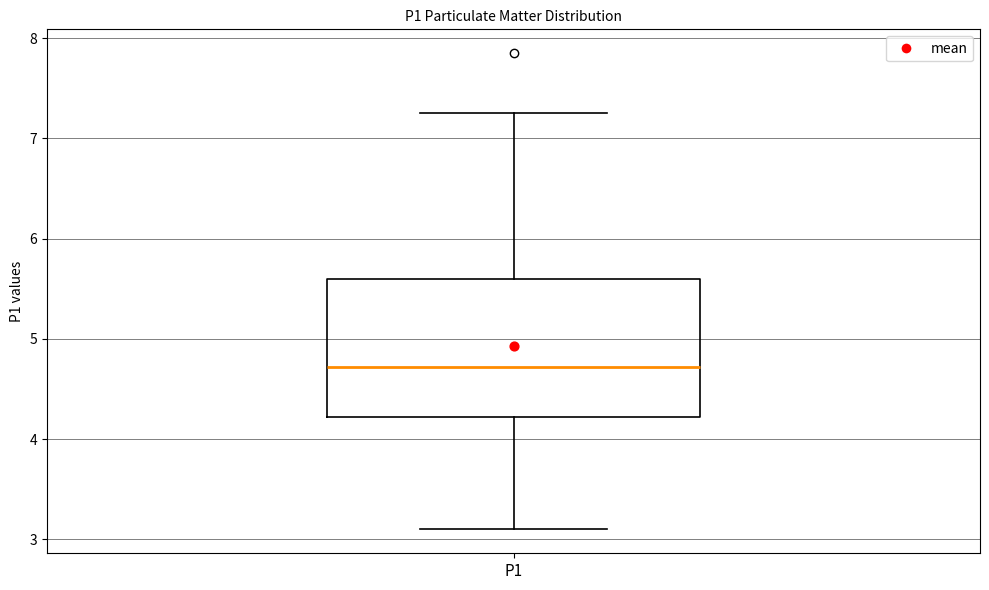

Read this box plot against the y-axis: the position of the median line, the range covered by the box, and the ends of both whiskers. The values are not printed on the chart, so give them approximately, as read against the axis.

median 4.7, box 4.2 to 5.6, whiskers 3.1 to 7.3